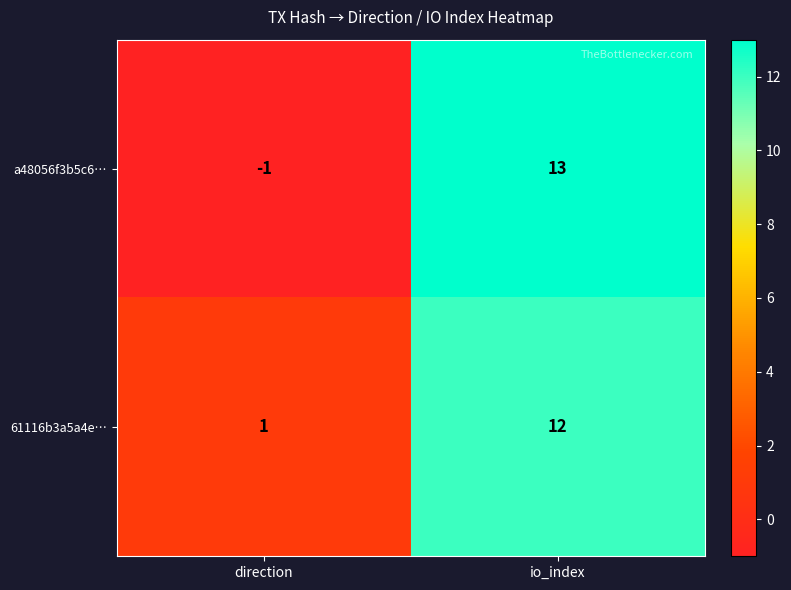

Reading left to right, extract all data points from this chart.

a48056f3b5c6…: -1	13
61116b3a5a4e…: 1	12